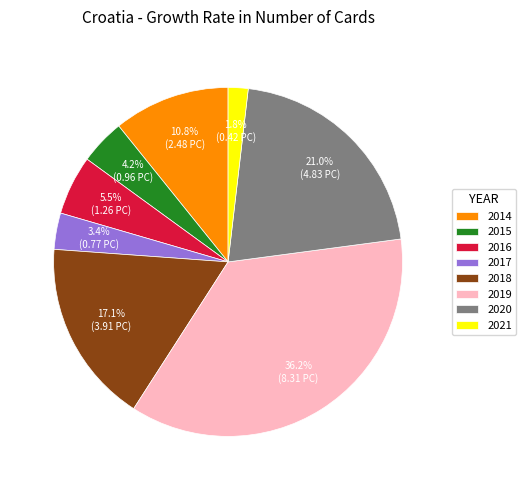

Between 2017 and 2015, which is larger?

2015